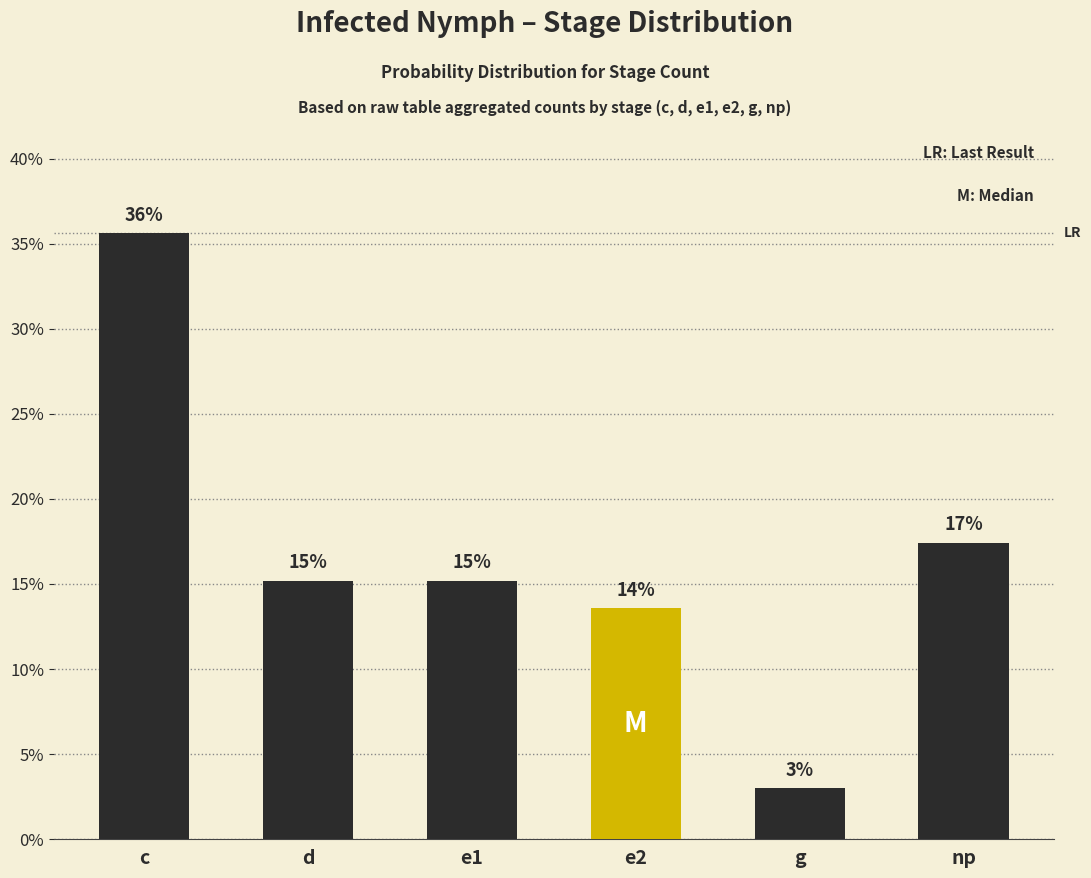

Between e2 and e1, which is larger?

e1